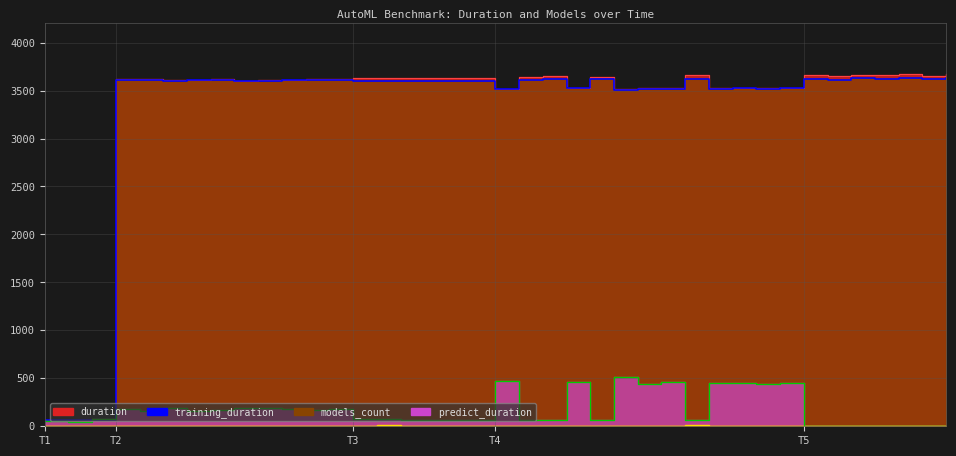

What are all the series names shown in the legend?

duration, training_duration, predict_duration, models_count